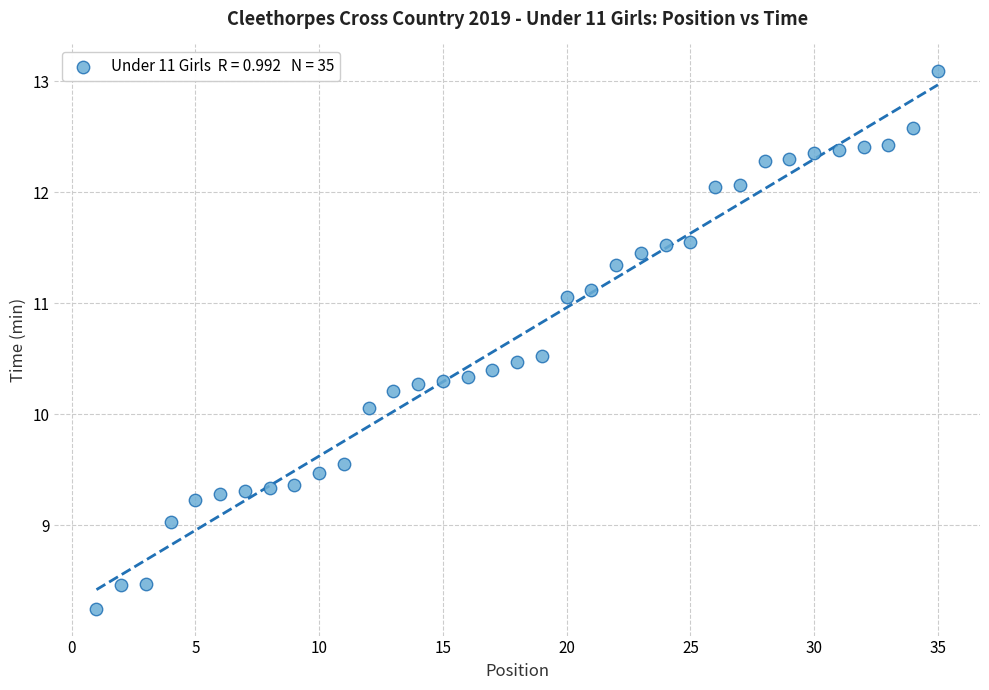

What is the range of X values (max minus min)?

34.0